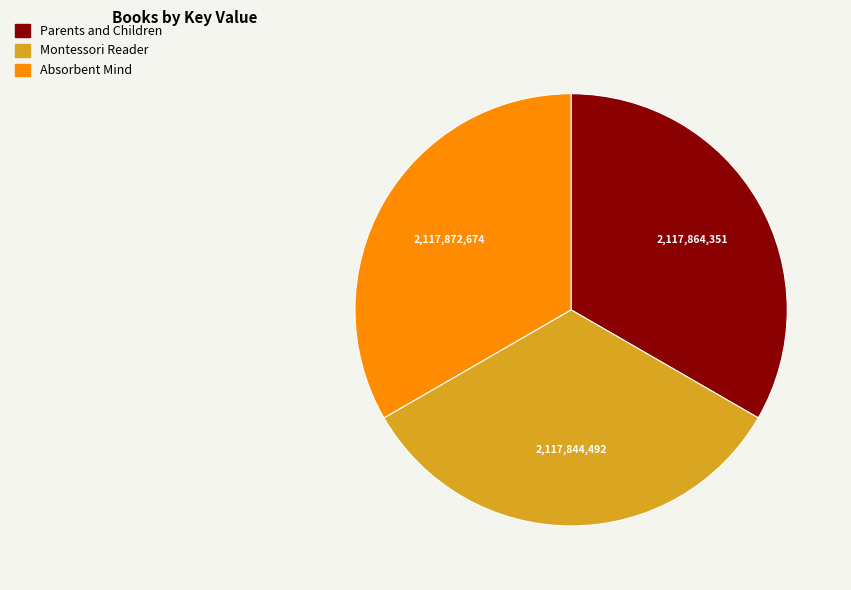

Is the sum of Absorbent Mind and Parents and Children greater than half?

Yes